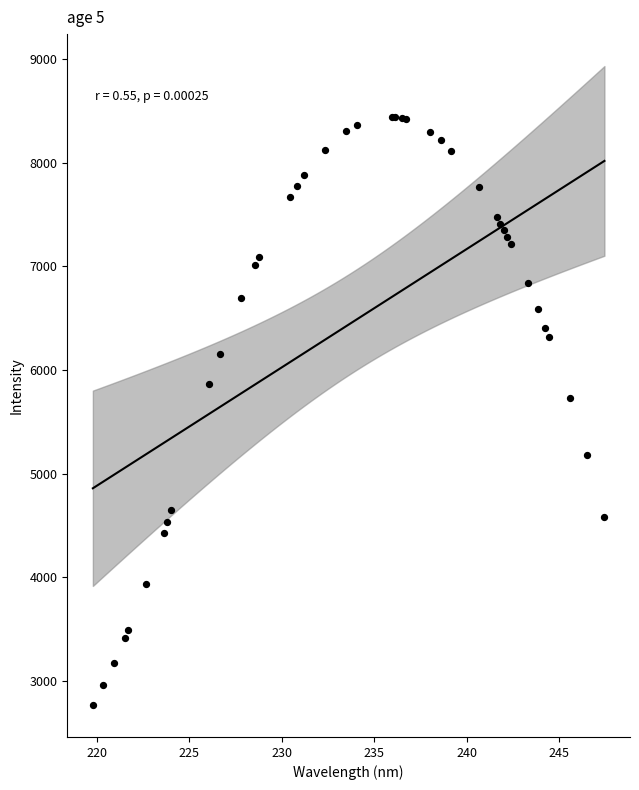

What Y value in the scatter plot is closest to 5605?

5727.8